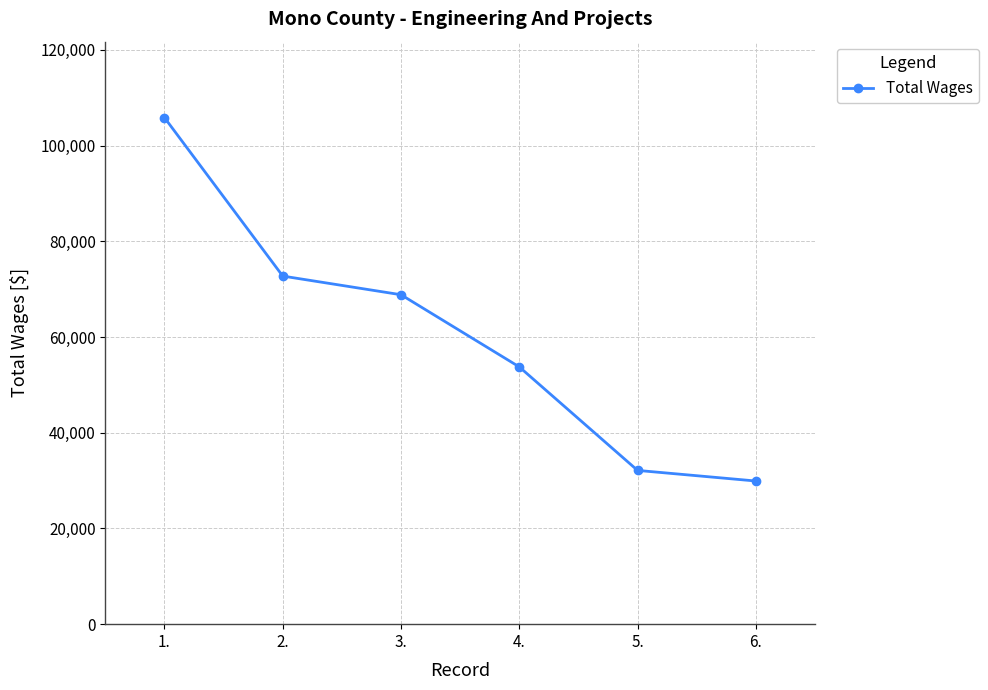

At which category does the chart reach its minimum across all series?

6.